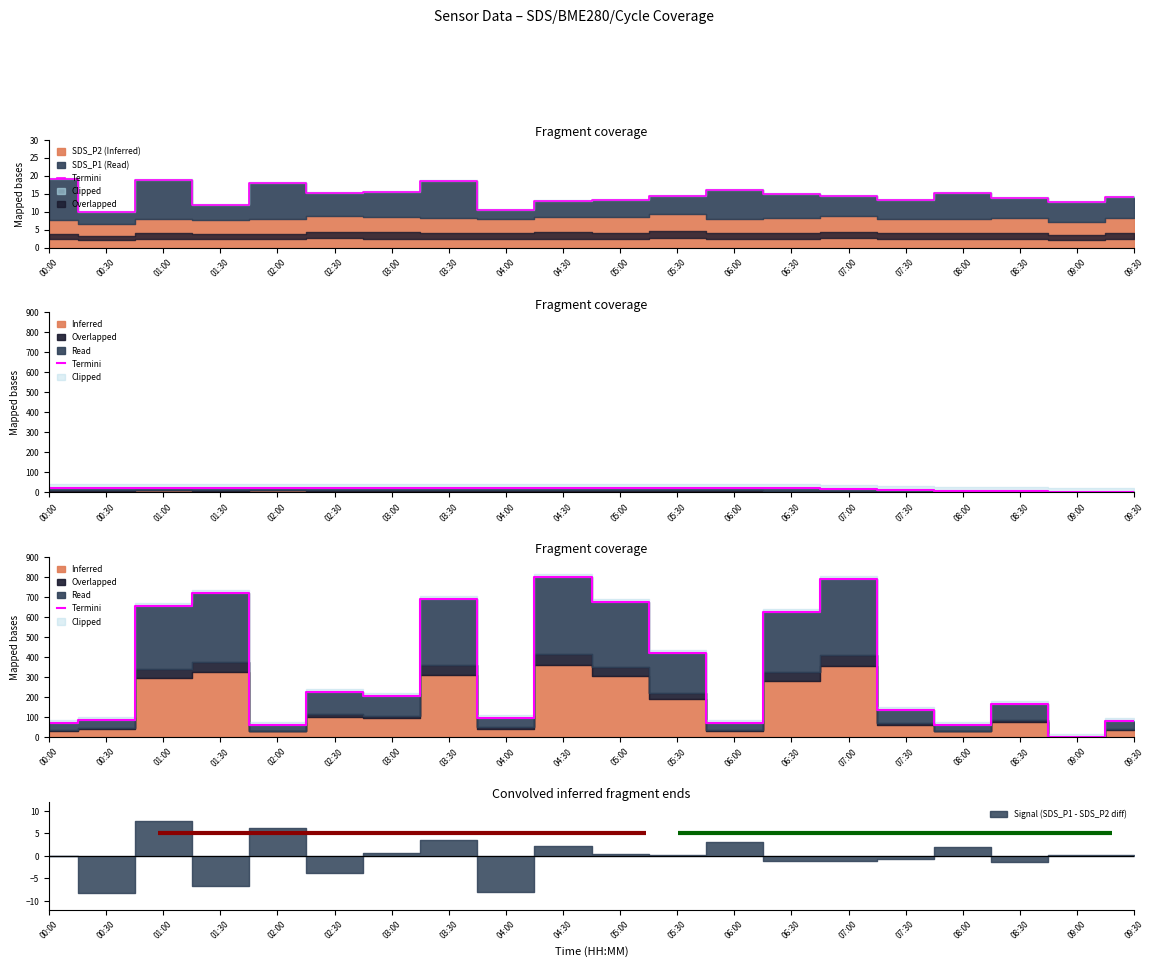

What value does the data have at 03:30?

692.5